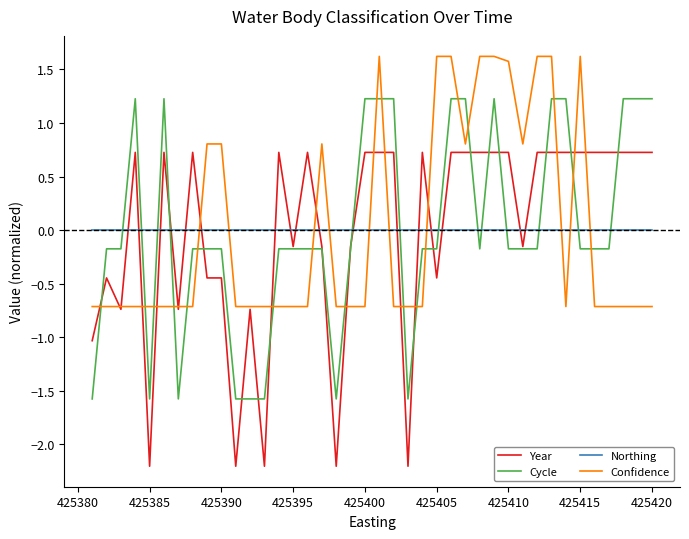

Which series has the widest spread of values?

Year